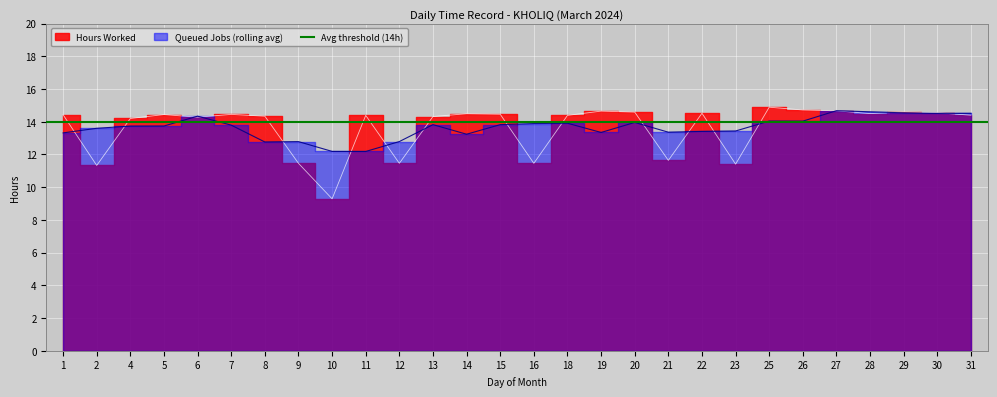

True or false: the data shows 5.1 at 28.

False